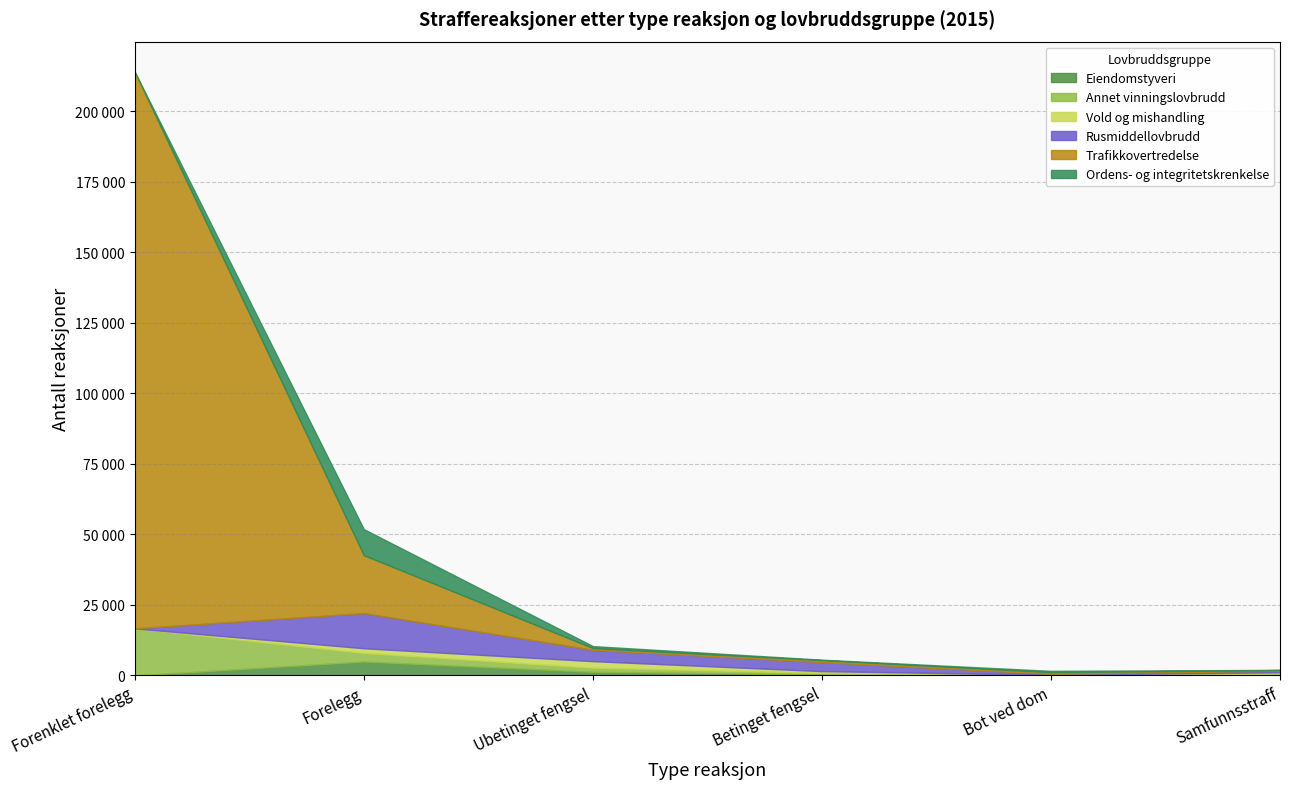

Where do Ordens- og integritetskrenkelse and Annet vinningslovbrudd first cross each other?

Forenklet forelegg and Forelegg